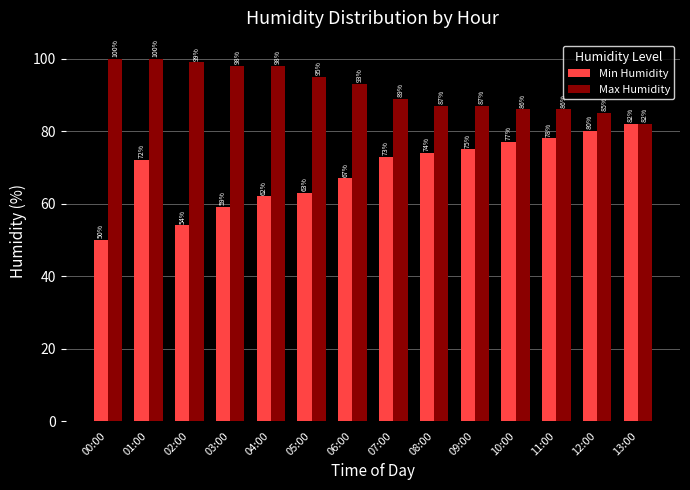

How many distinct data groups are displayed?

2